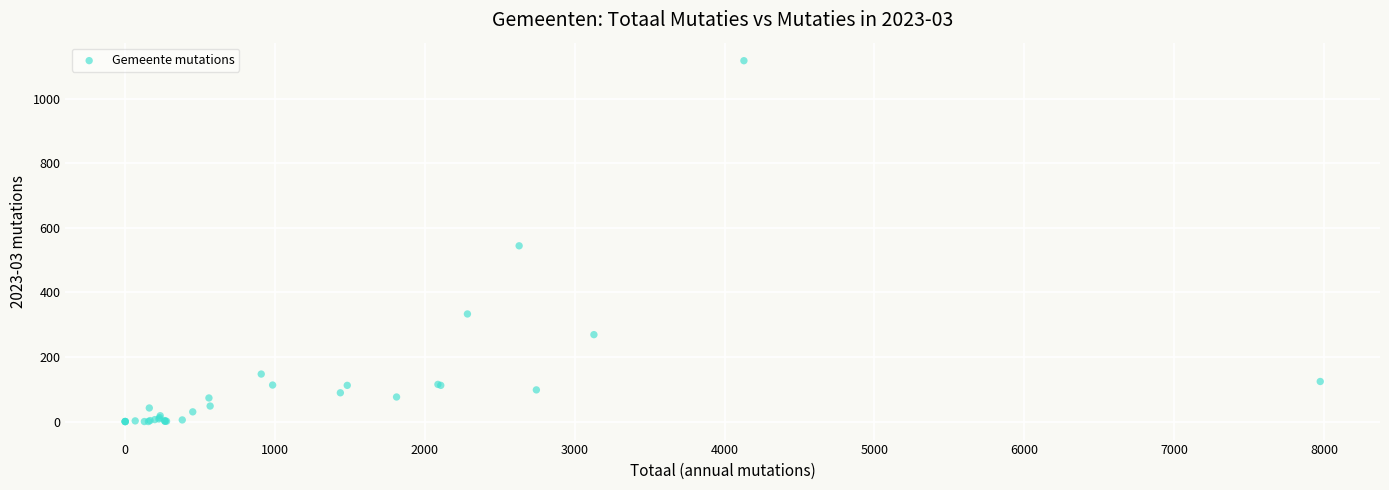

What Y value in the scatter plot is closest to 558?

544